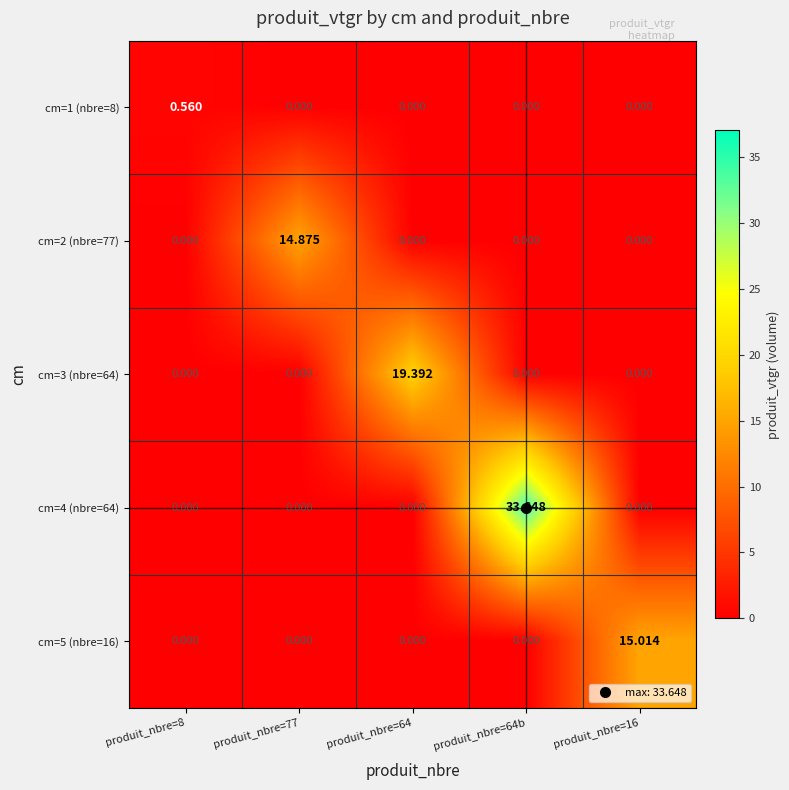

Which has a higher value, produit_nbre=8 or produit_nbre=77?

produit_nbre=8